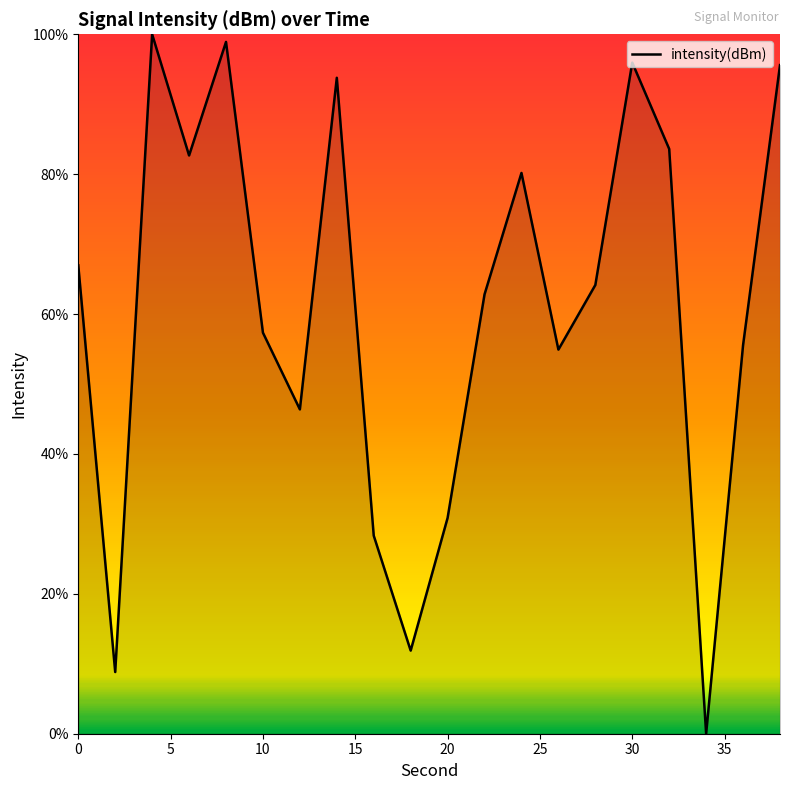

What is the difference between the maximum and minimum values?

100.0